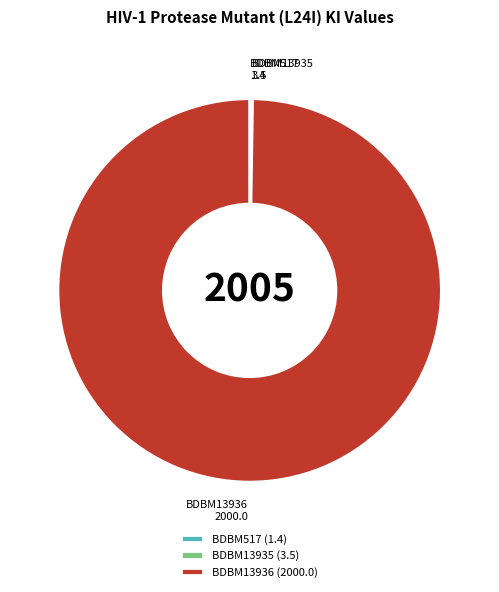

Is it true that BDBM13936 (2000.0) is 100% of the pie?

True